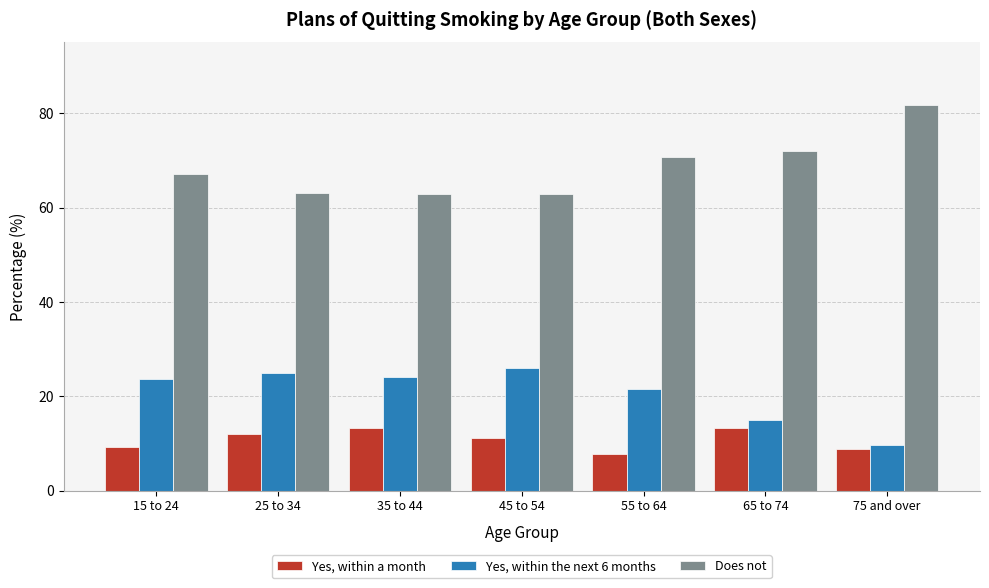

What is the spread (max minus min) of values at 45 to 54?

51.8